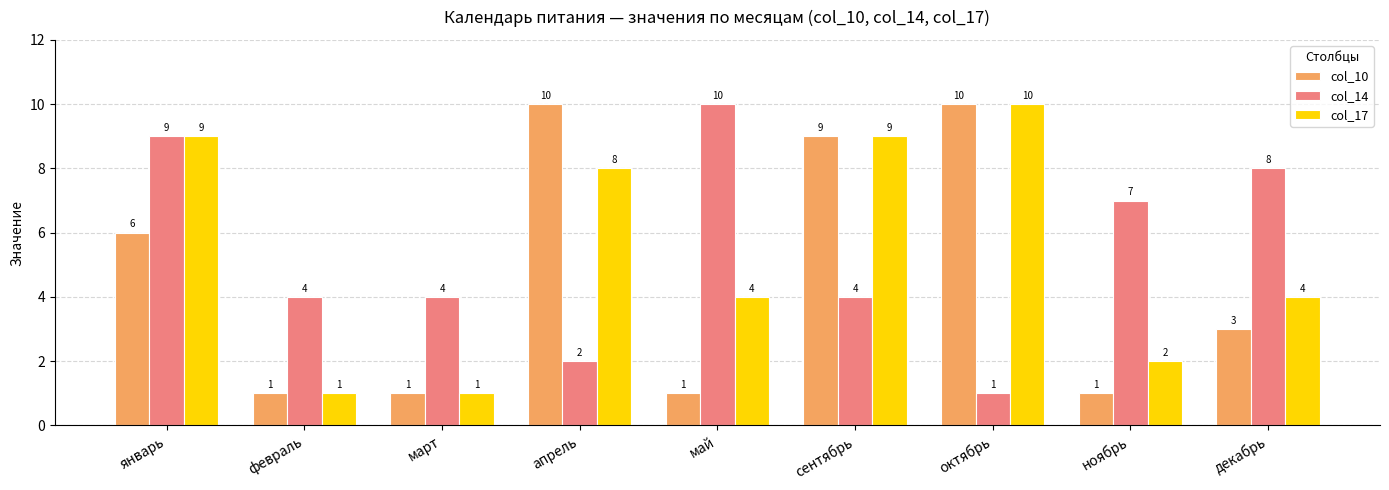

Reading right to left, list all the values displayed in this chart.

col_10: декабрь=3	ноябрь=1	октябрь=10	сентябрь=9	май=1	апрель=10	март=1	февраль=1	январь=6
col_14: декабрь=8	ноябрь=7	октябрь=1	сентябрь=4	май=10	апрель=2	март=4	февраль=4	январь=9
col_17: декабрь=4	ноябрь=2	октябрь=10	сентябрь=9	май=4	апрель=8	март=1	февраль=1	январь=9